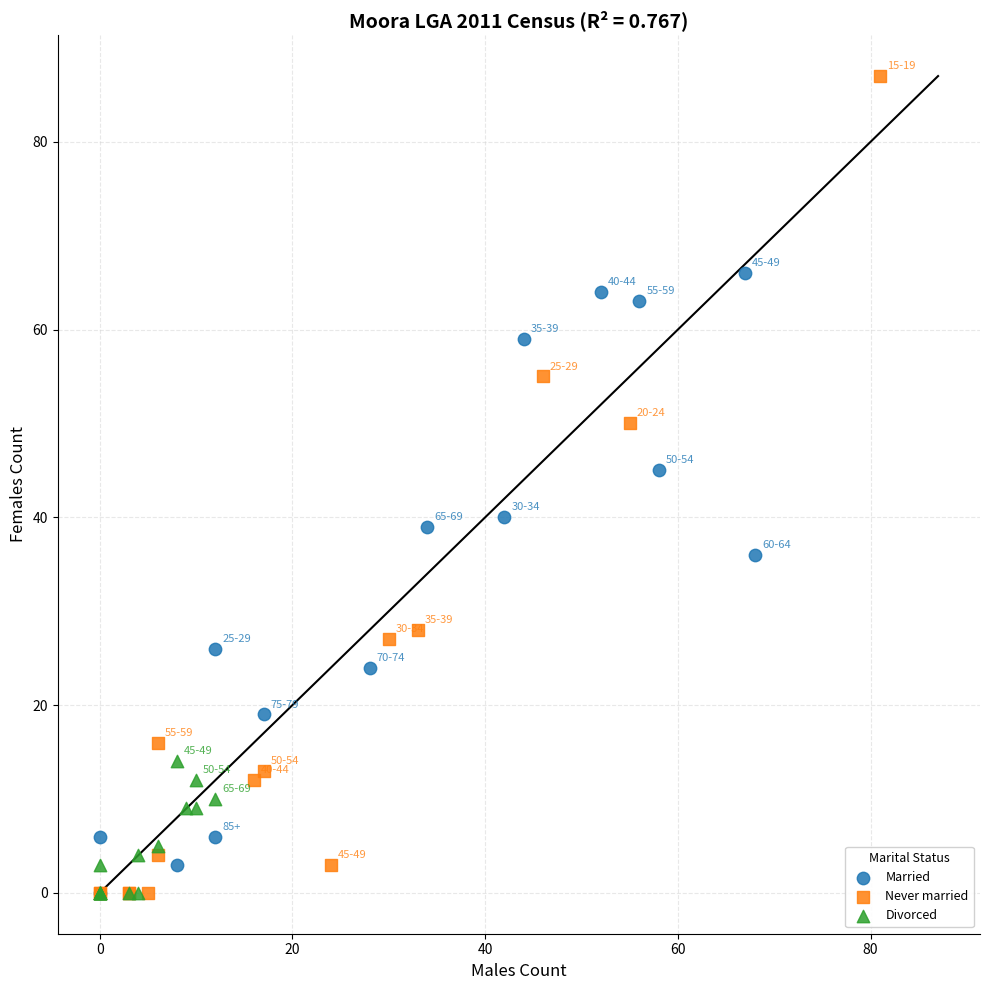

Which series contains the highest Y value?

Never married